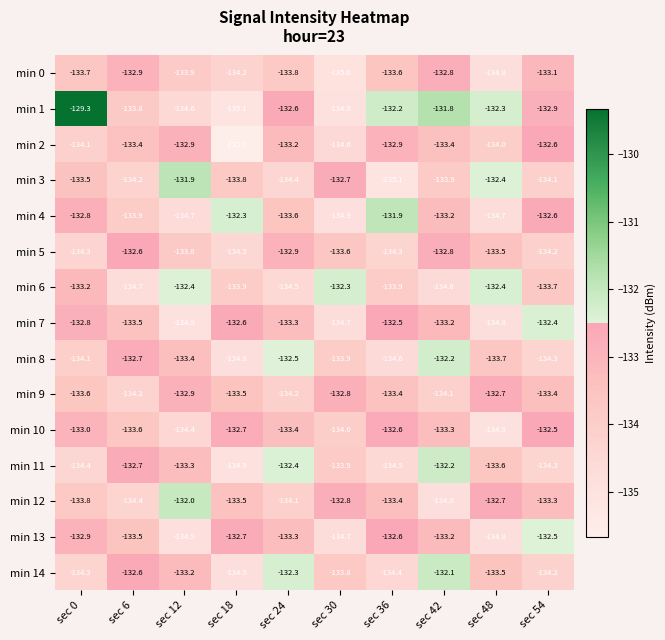

Which label corresponds to the smallest value in the chart?

sec 18